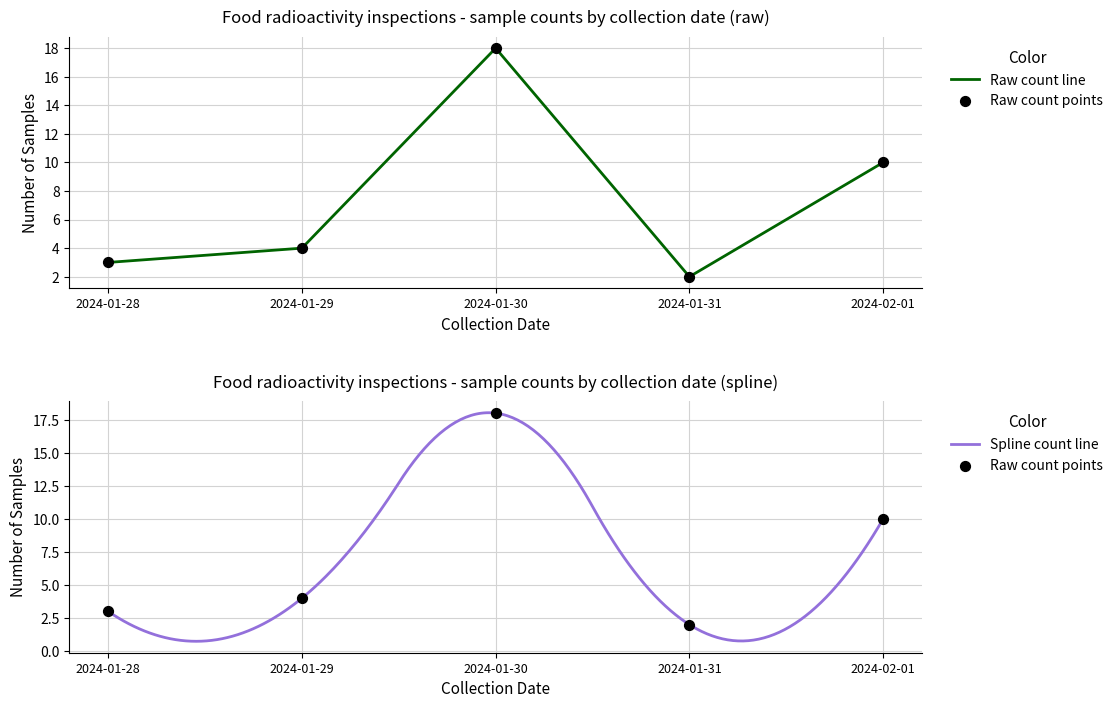

Which series contains the highest Y value?

Sample count (raw)